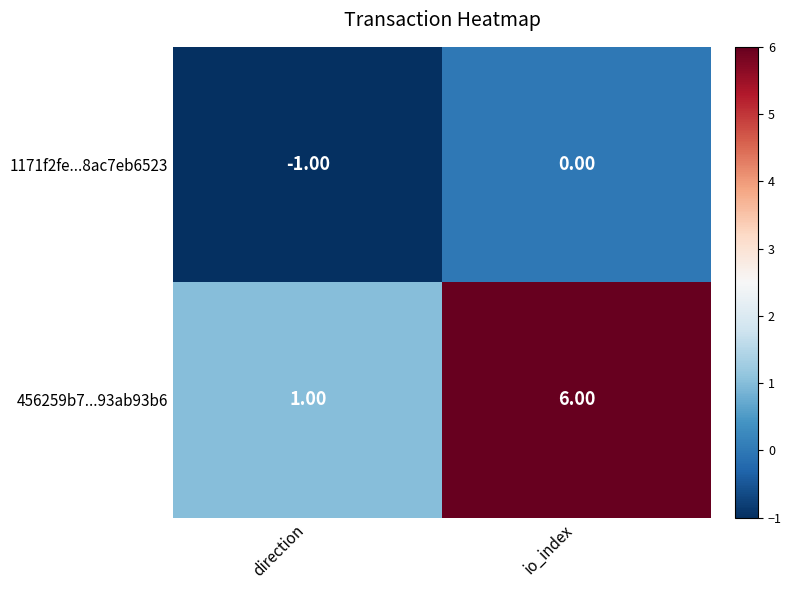

At which category is the sum across all series the highest?

io_index